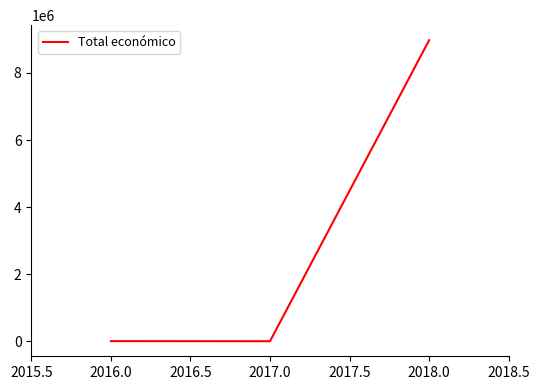

What is the difference between the maximum and minimum values?

8972138